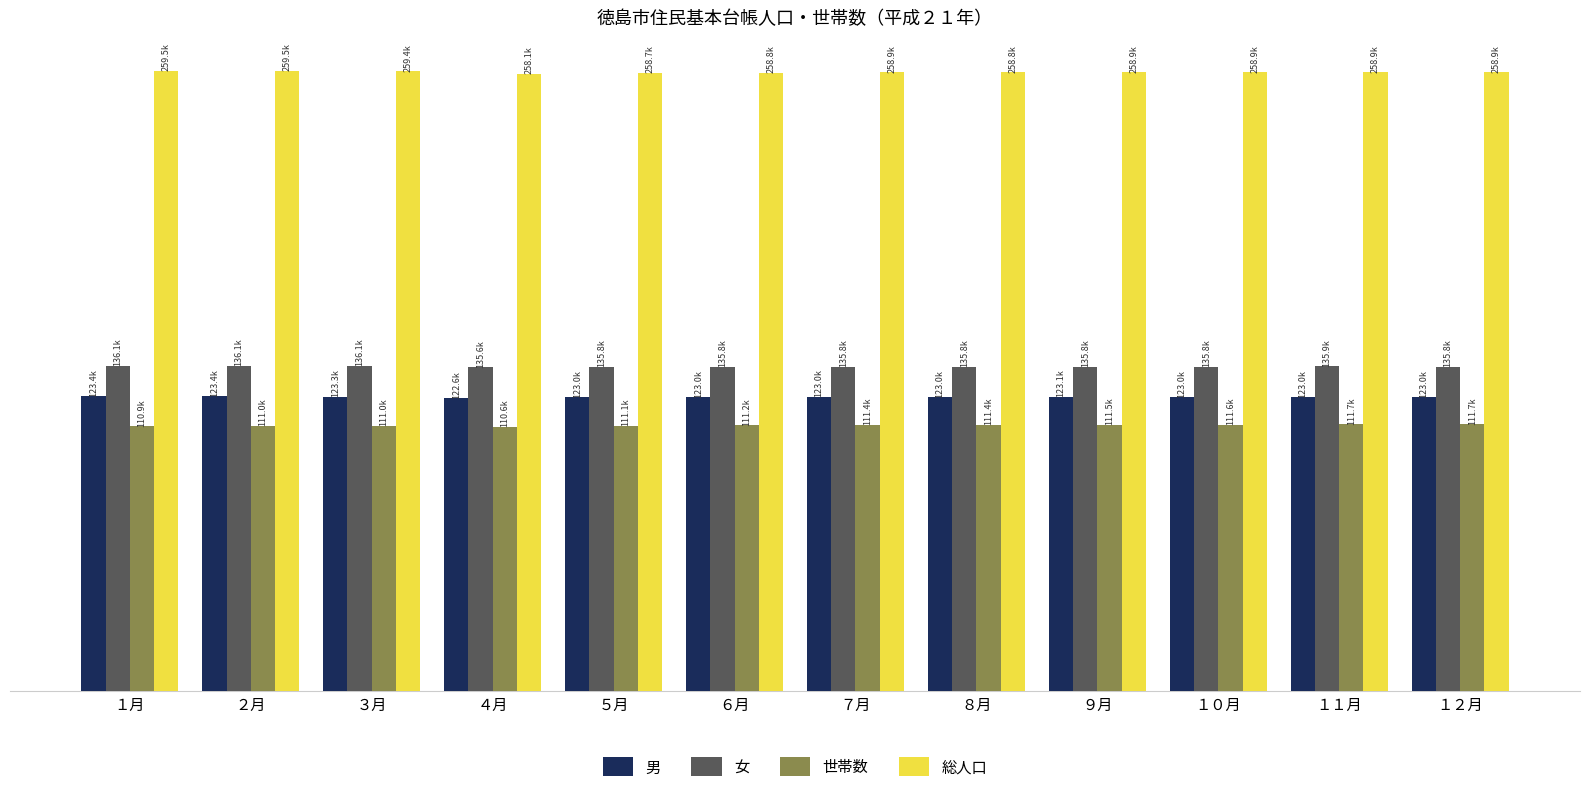

What is the total value across all series at ２月?

629963